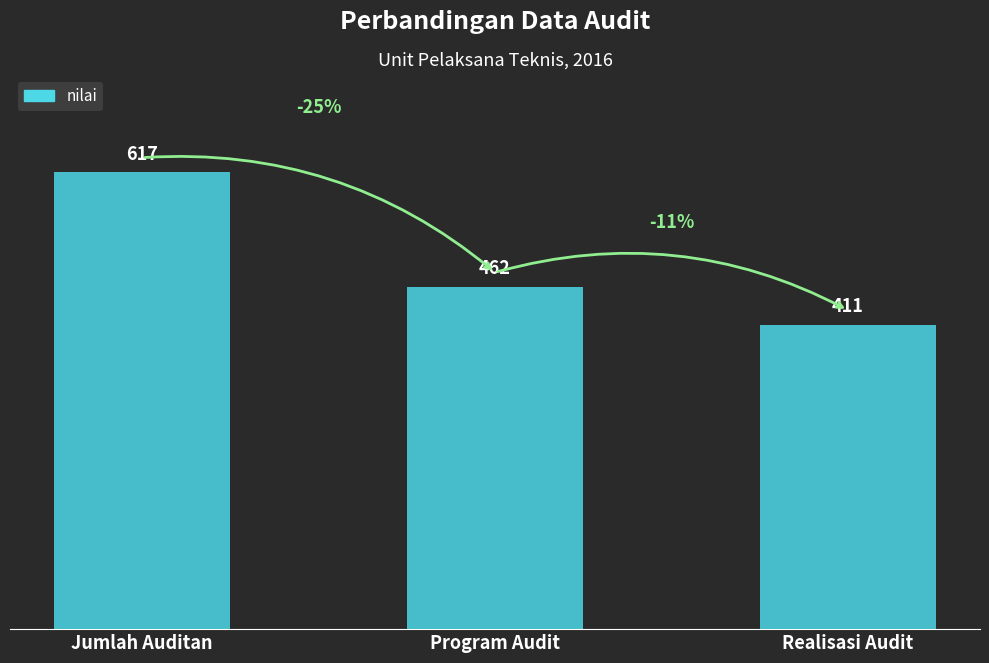

What is the approximate value at Jumlah Auditan?

617